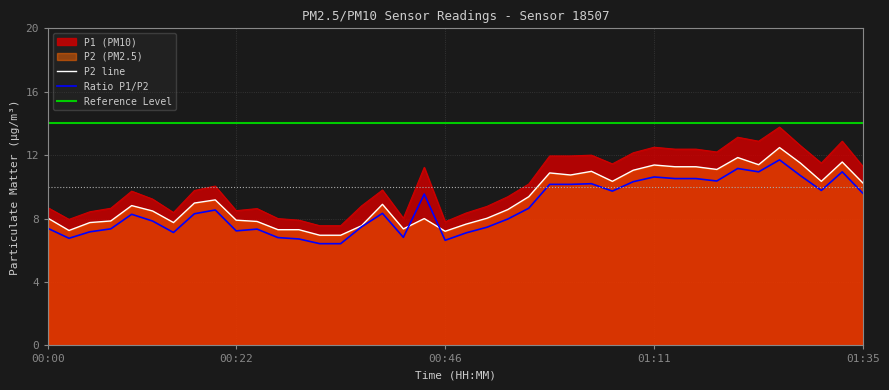

At 14, list the series in order from largest to smallest.

Reference Level, P2 line, Ratio P1/P2